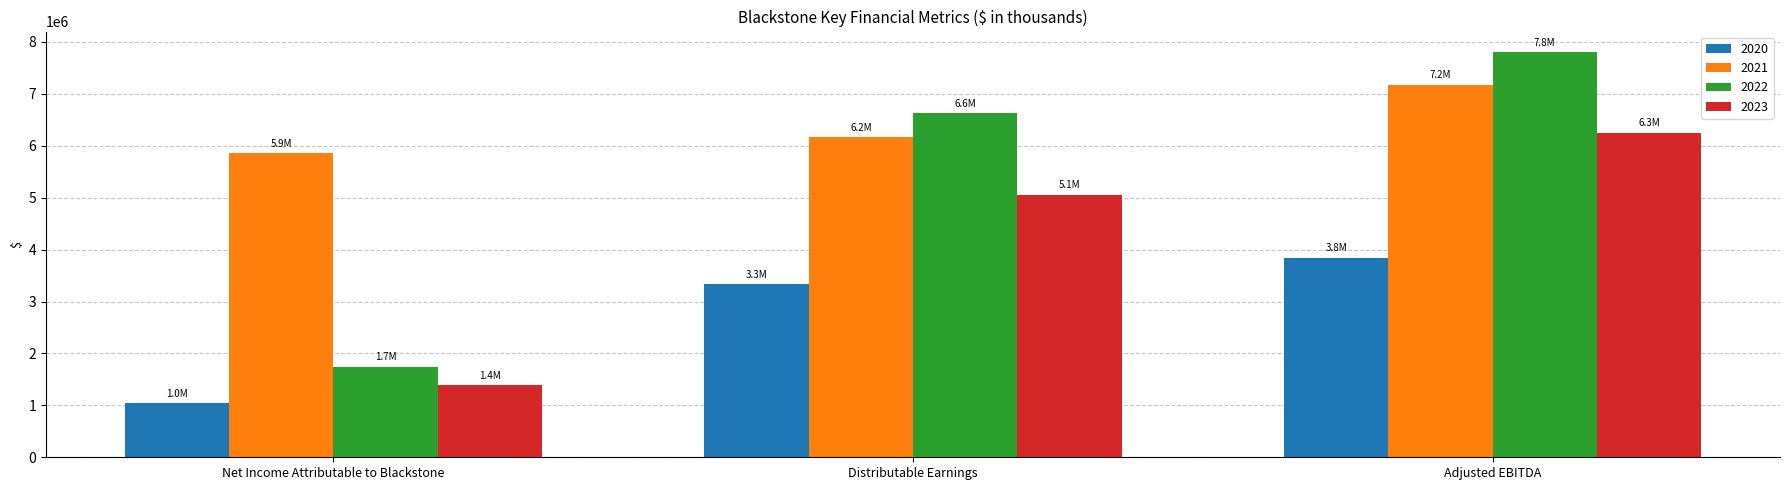

What is the minimum value for 2020?

1045363